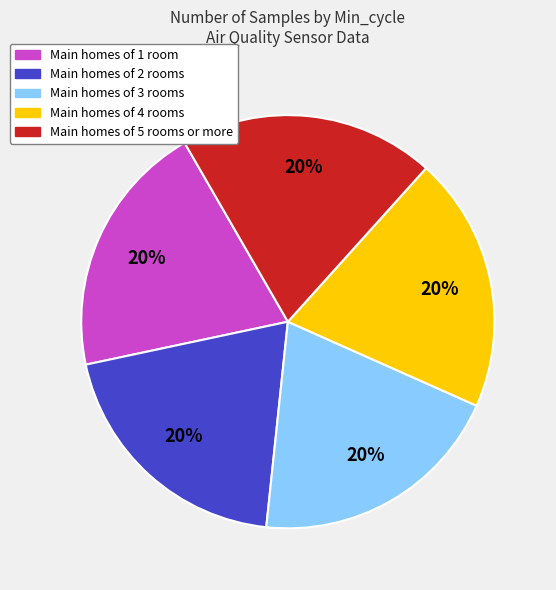

What is the ratio of the value at Main homes of 2 rooms to the value at Main homes of 1 room?

1.0